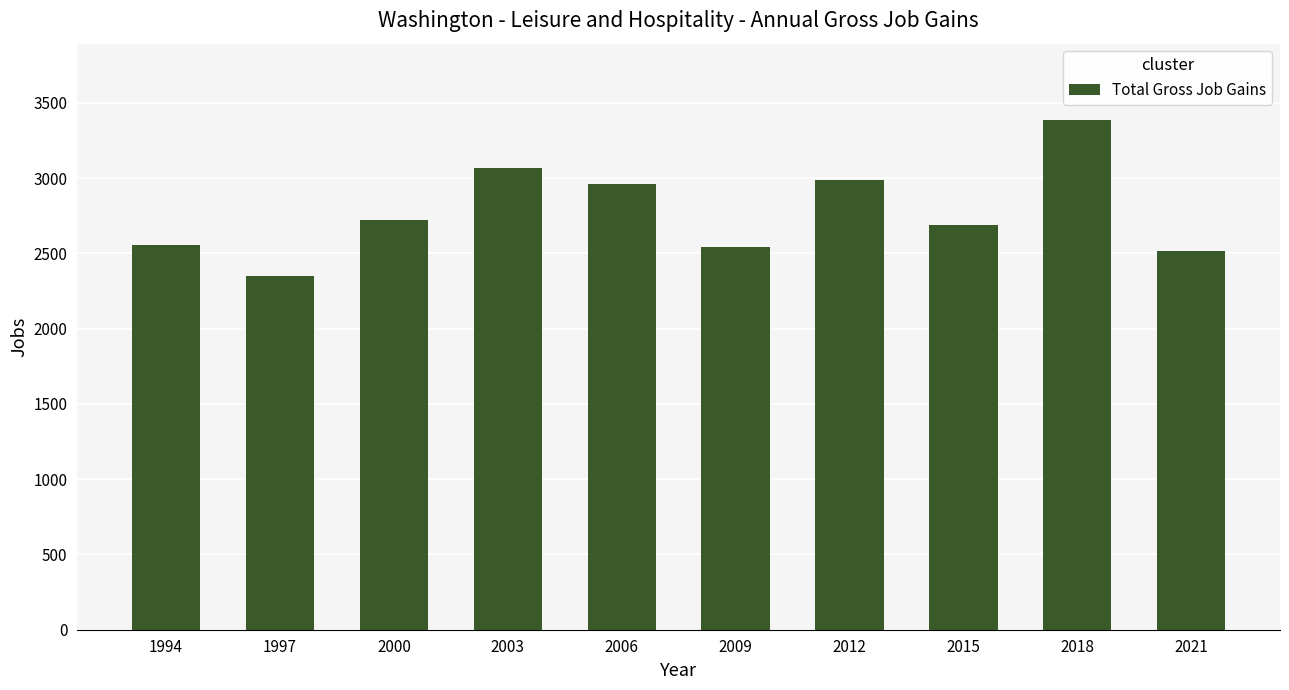

What is the approximate value at 1994, to the nearest 10?

2550